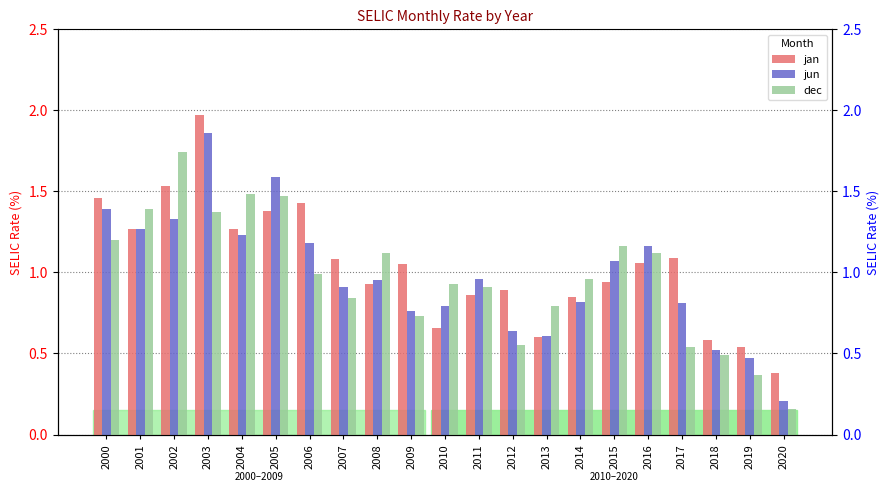

What is the minimum value shown in the chart?

0.2